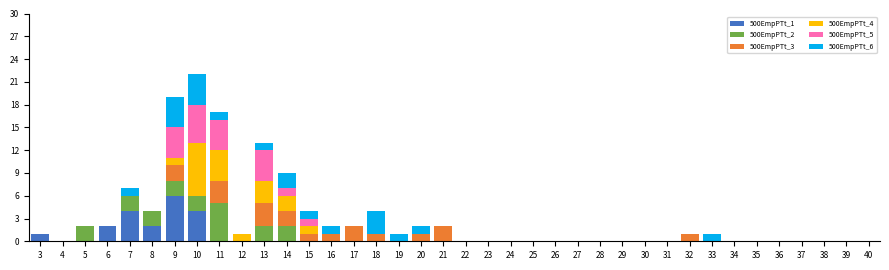

The value of 500EmpPTt_1 at 23 is -4. True or false?

False